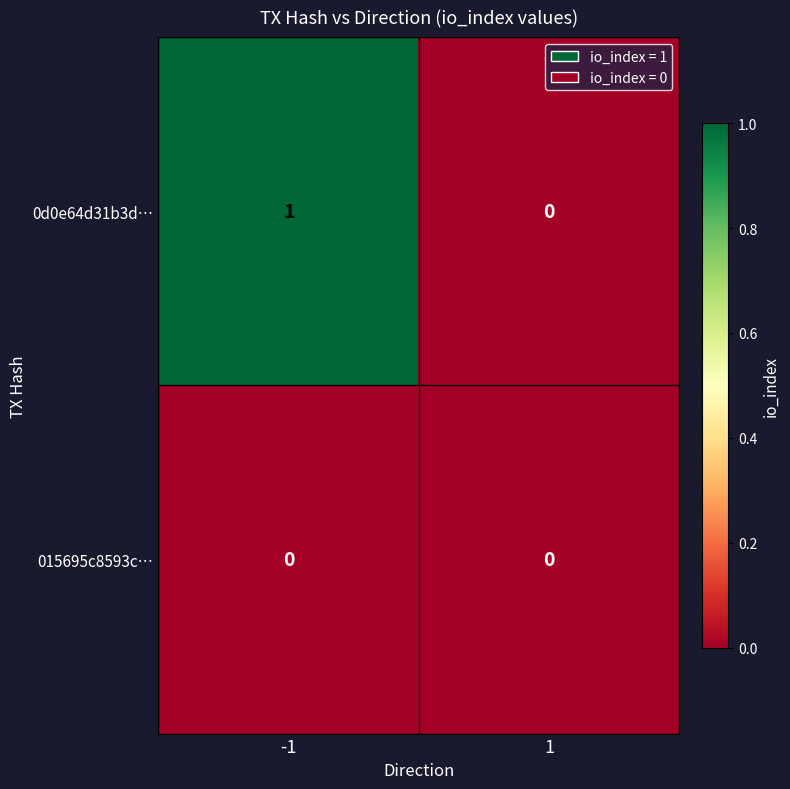

Which series has the largest total across all categories?

0d0e64d31b3d…